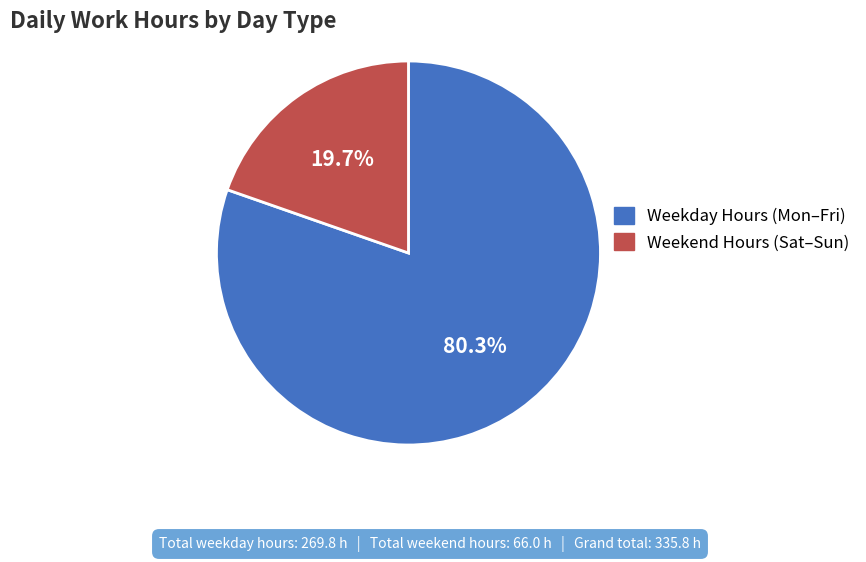

Is there any slice that represents more than half of the pie?

Yes